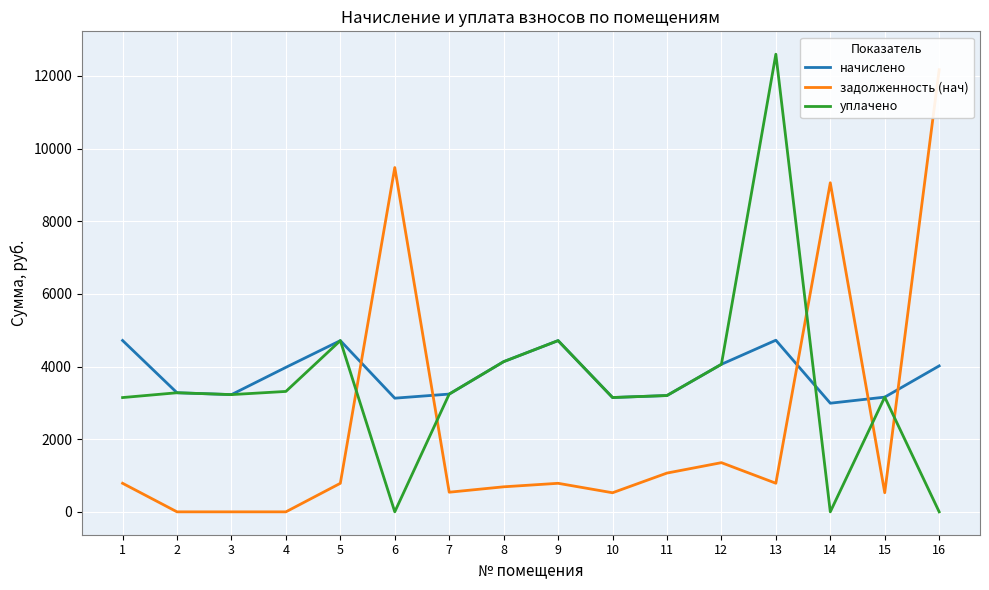

List the series in order of their overall mean, lowest first.

задолженность (нач), уплачено, начислено